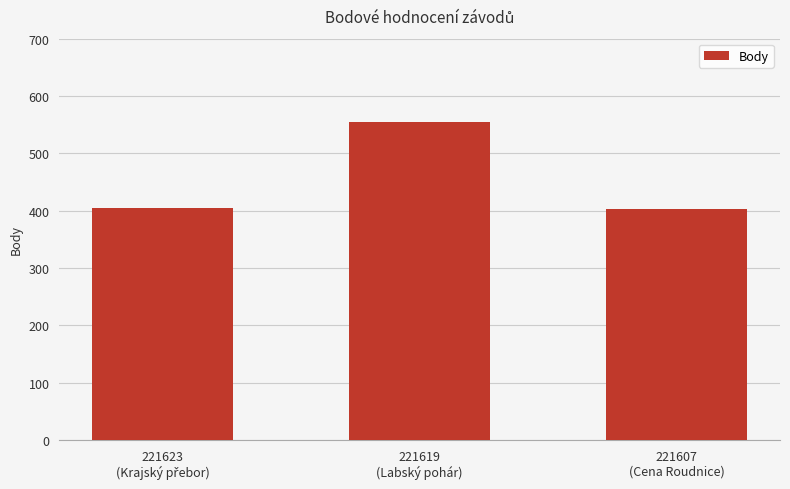

What is the sum of the values at 221619
(Labský pohár) and 221607
(Cena Roudnice)?

956